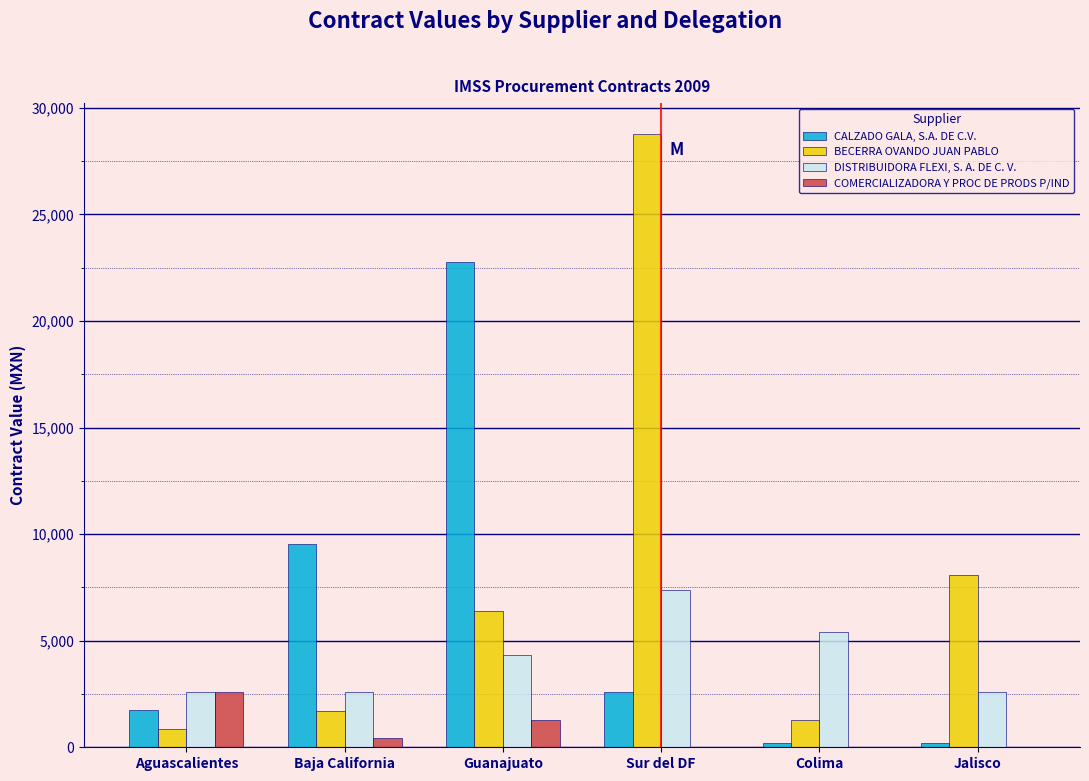

What is the sum of the DISTRIBUIDORA FLEXI, S. A. DE C. V. values at Baja California and Sur del DF?

9958.4